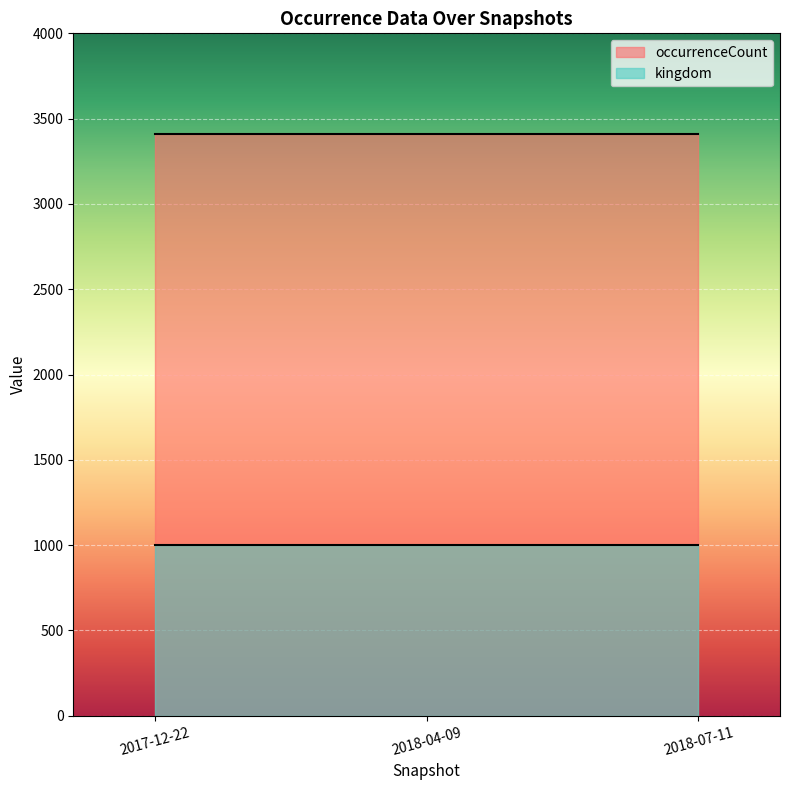

Rank the categories by occurrenceCount value from lowest to highest.

2017-12-22, 2018-04-09, 2018-07-11